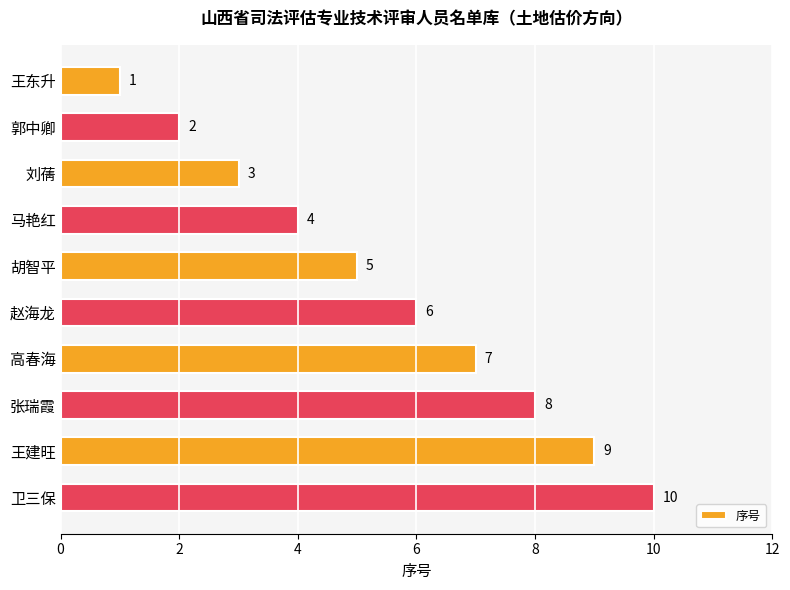

Where is the data nearest to the value 5?

胡智平